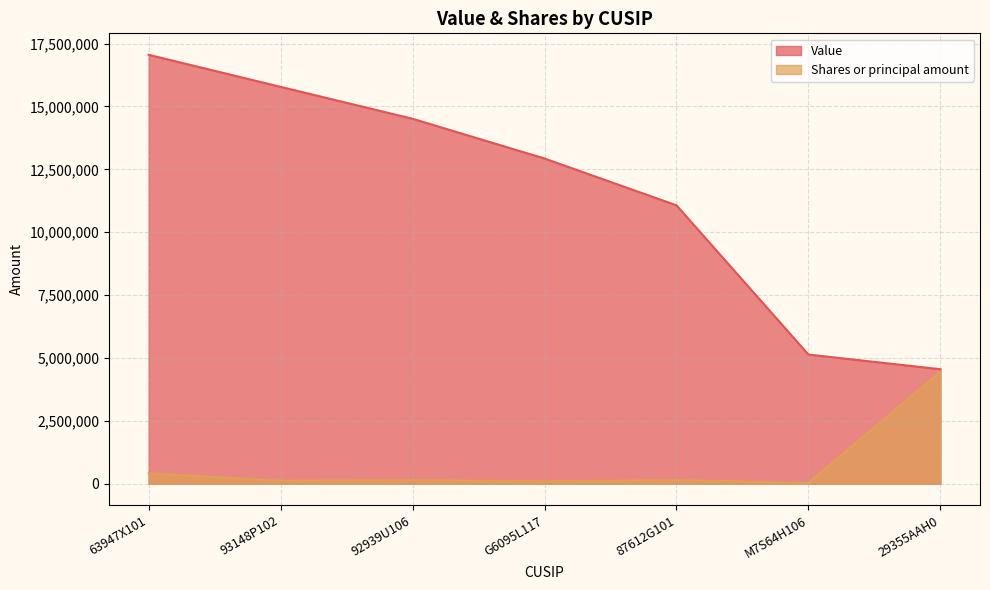

What position from the left is M7S64H106?

6